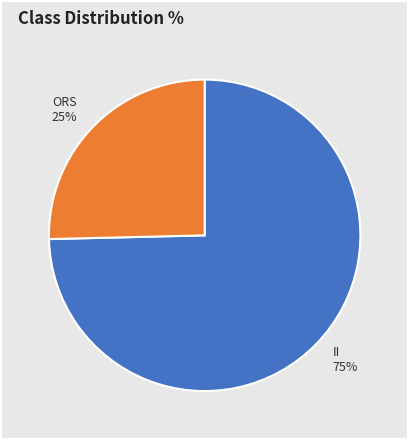

To the nearest percent, what portion does II 75% represent?

75%